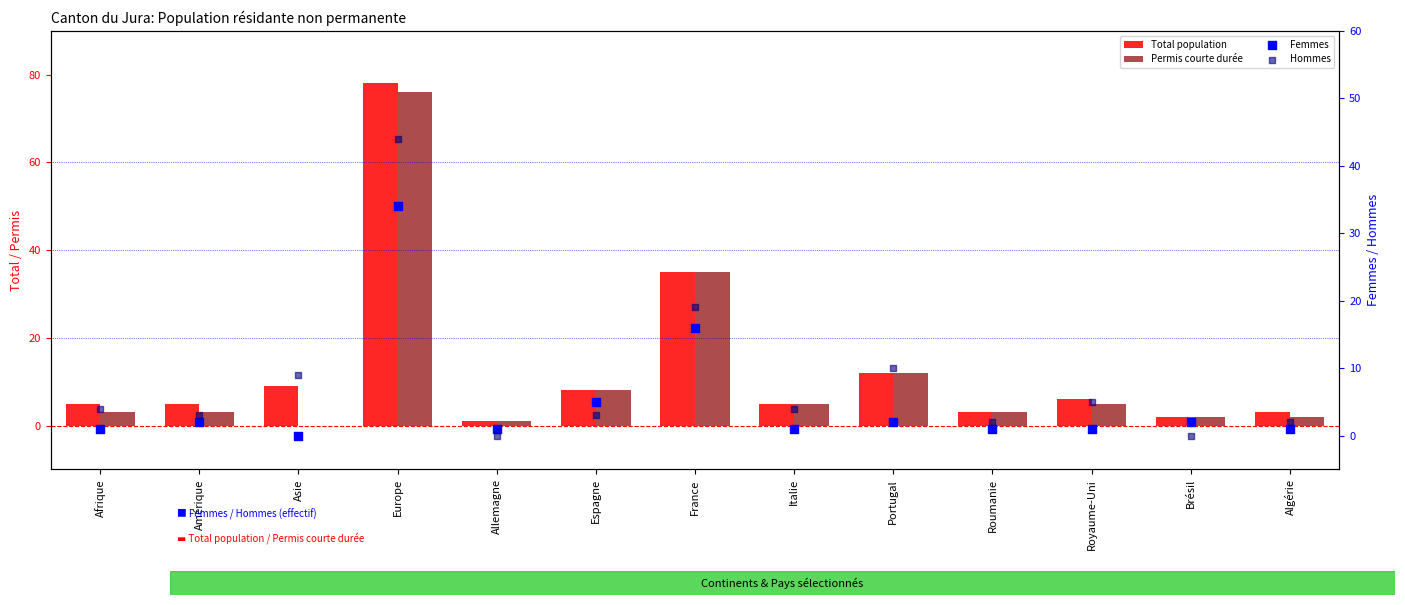

What are all the series names shown in the legend?

Total population, Permis courte durée, Femmes, Hommes